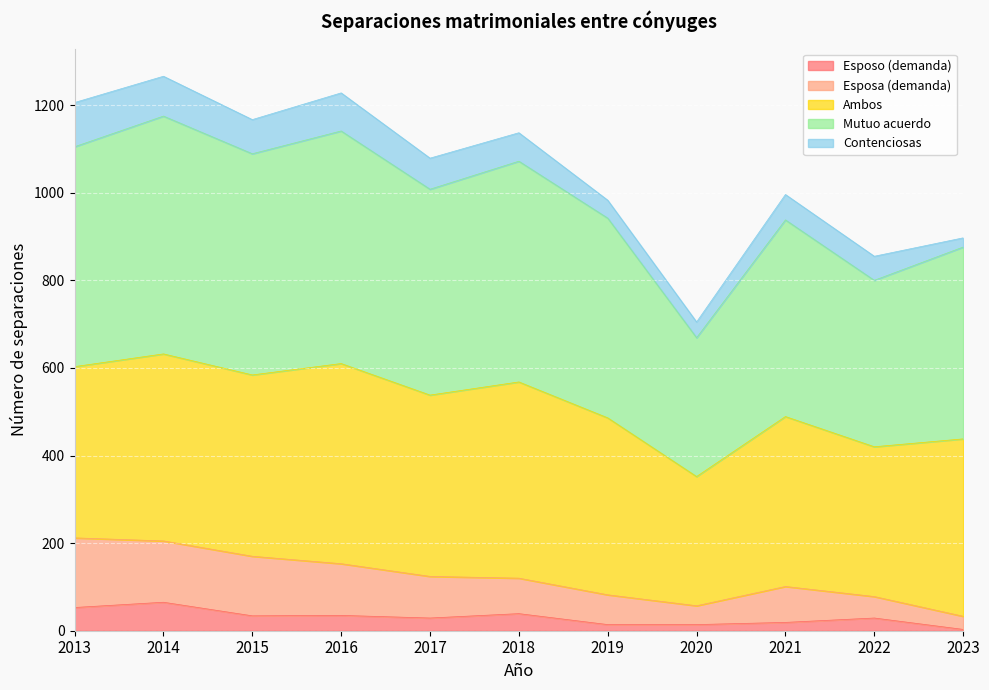

Where is the first local maximum for Esposo (demanda)?

2014